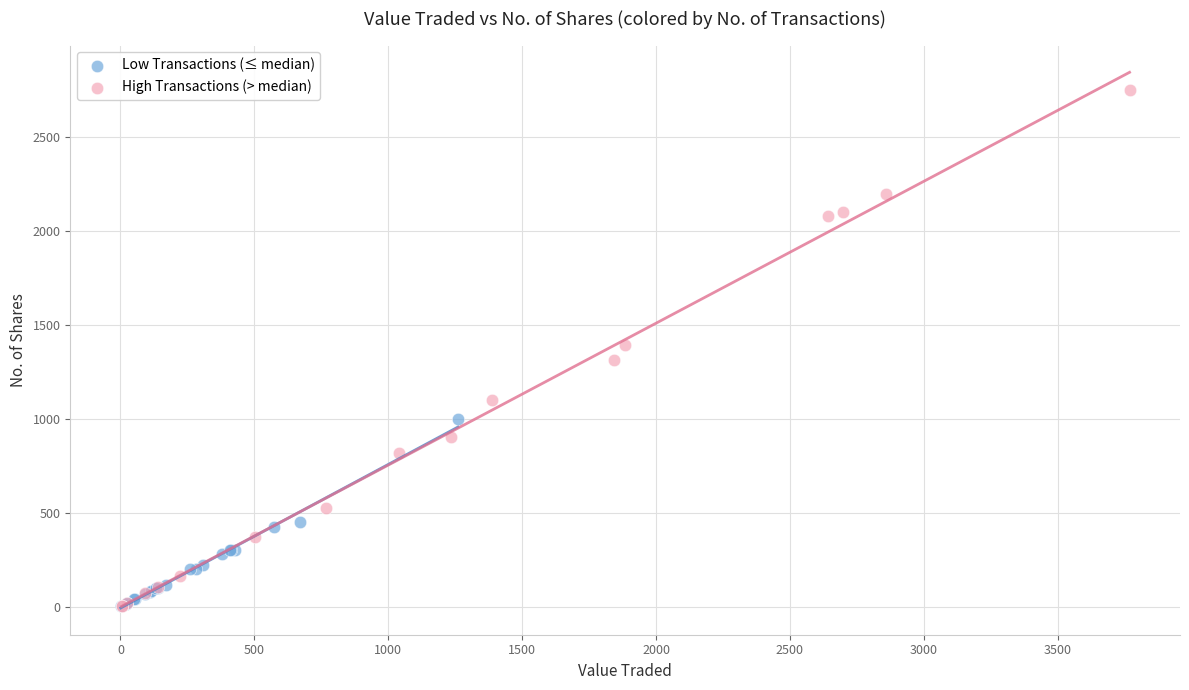

What are all the series names shown in the legend?

Low Transactions (≤ median), High Transactions (> median)